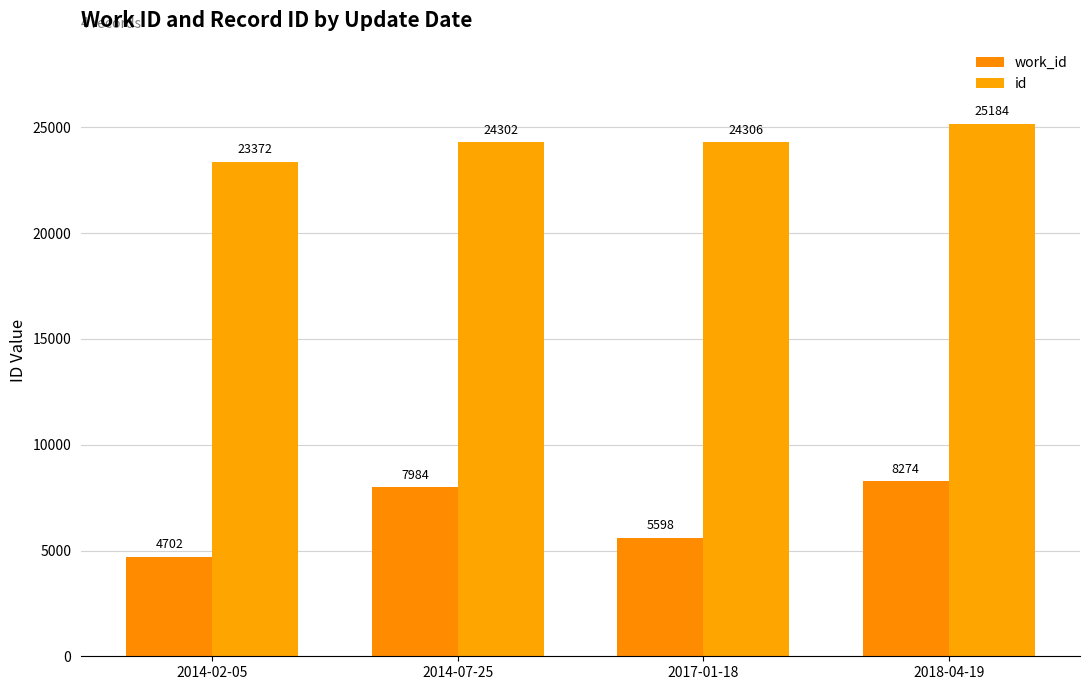

How many distinct data groups are displayed?

2